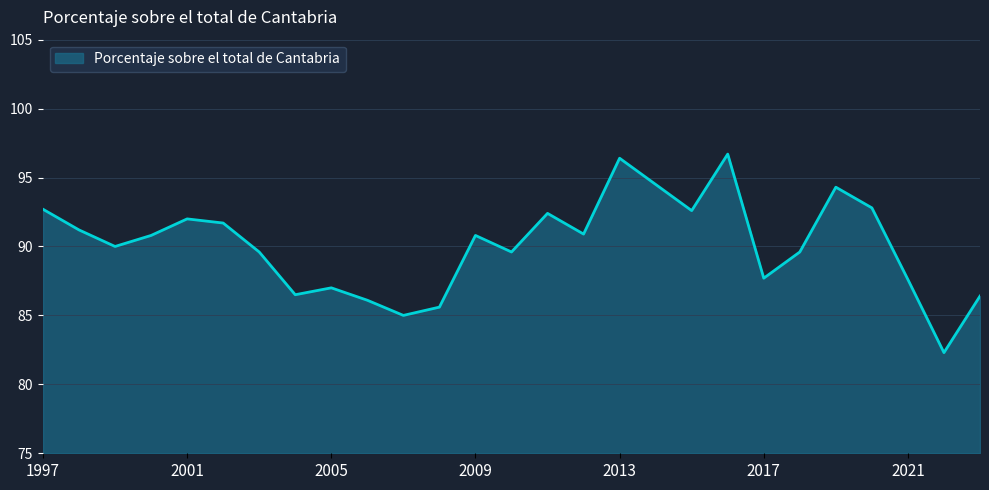

What is the sum of all values?

2432.8